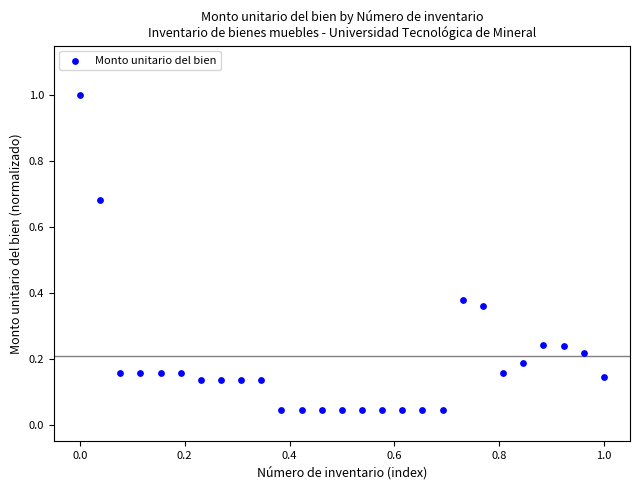

What is the range of Y values (max minus min)?

1.0